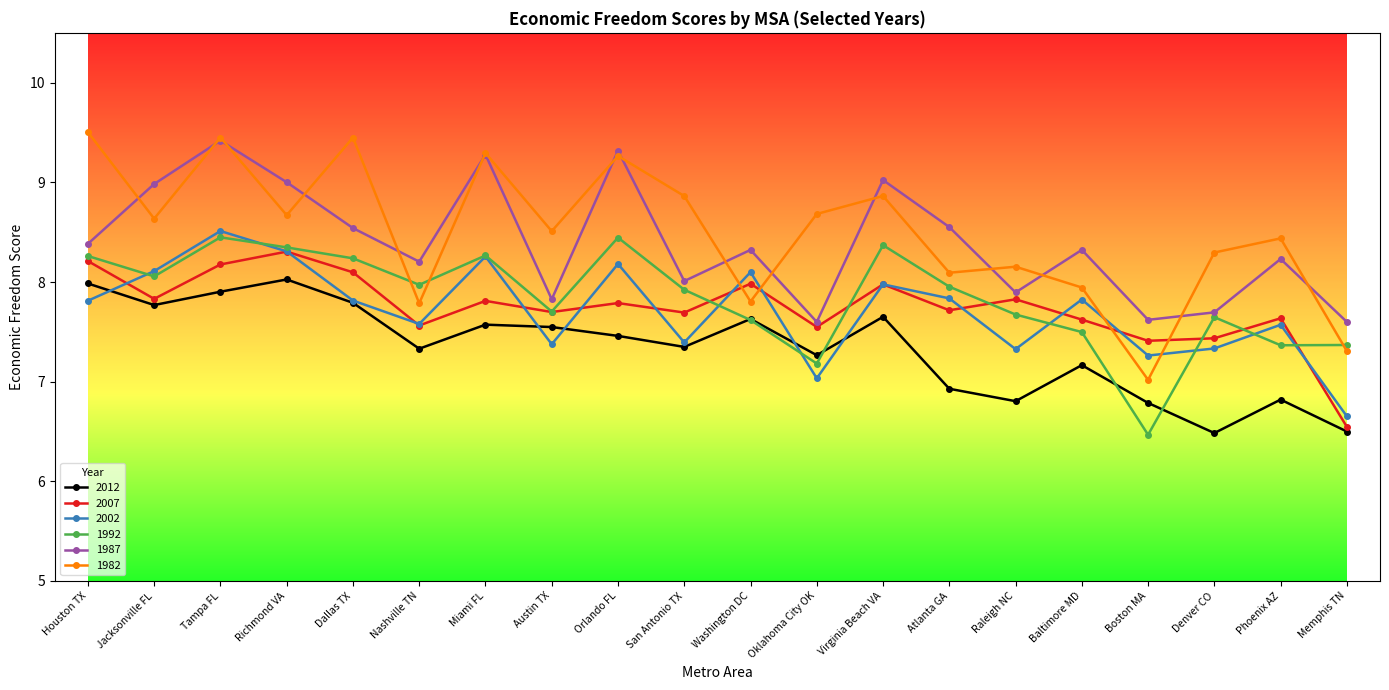

What are all the series names shown in the legend?

2012, 2007, 2002, 1992, 1987, 1982